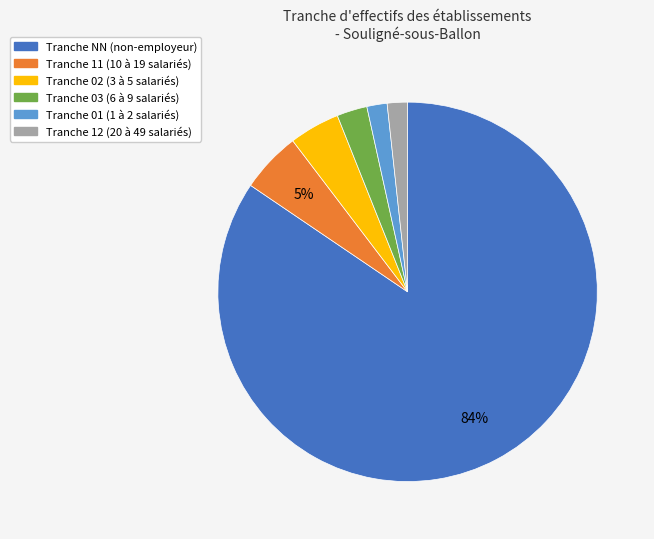

Count the number of slices in the pie.

6